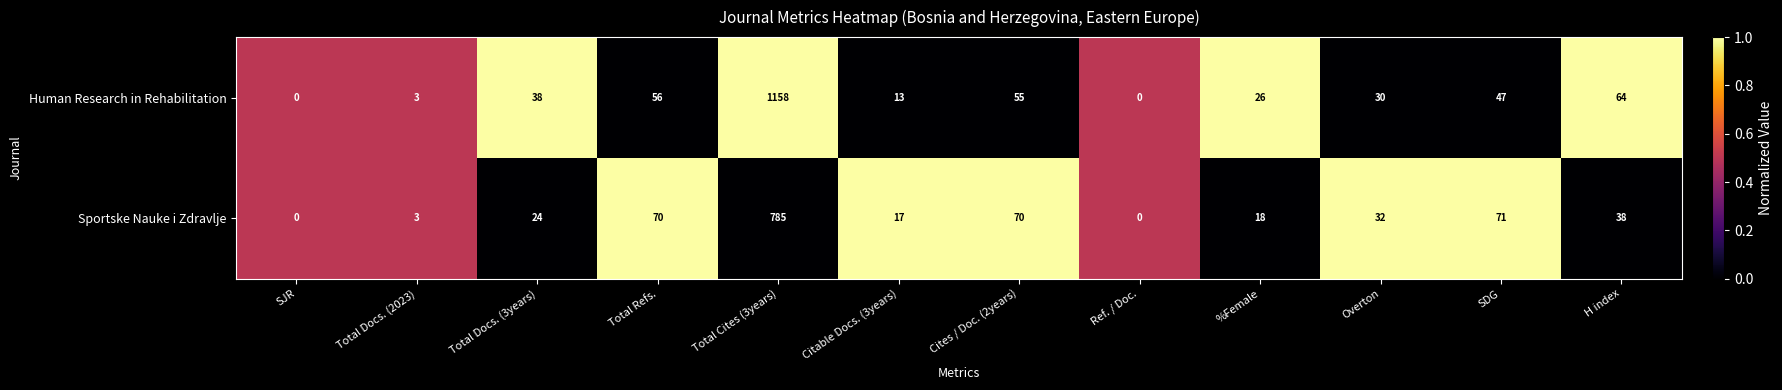

At which category is the sum across all series the highest?

Total Cites (3years)